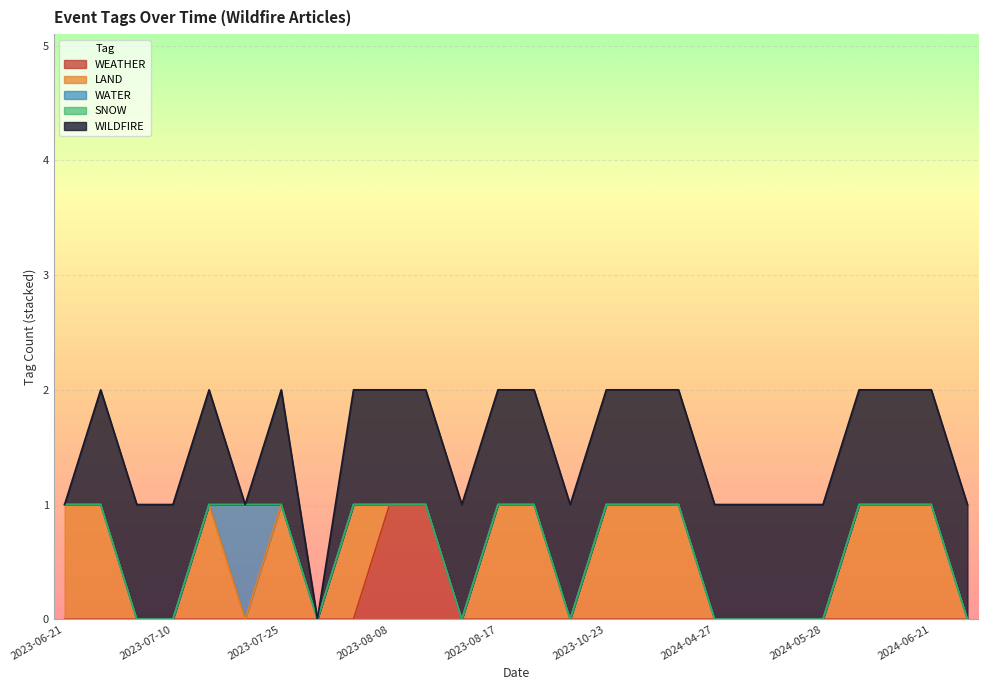

Reading right to left, extract all data points from this chart.

WEATHER: 0	0	0	0	0	0	0	0	0	0	0	0	0	0	0	1	1	0	0	0	0	0	0	0	0	0
LAND: 0	1	1	1	0	0	0	0	1	1	1	0	1	1	0	0	0	1	0	1	0	1	0	0	1	1
WATER: 0	0	0	0	0	0	0	0	0	0	0	0	0	0	0	0	0	0	0	0	1	0	0	0	0	0
SNOW: 0	0	0	0	0	0	0	0	0	0	0	0	0	0	0	0	0	0	0	0	0	0	0	0	0	0
WILDFIRE: 1	1	1	1	1	1	1	1	1	1	1	1	1	1	1	1	1	1	0	1	0	1	1	1	1	0